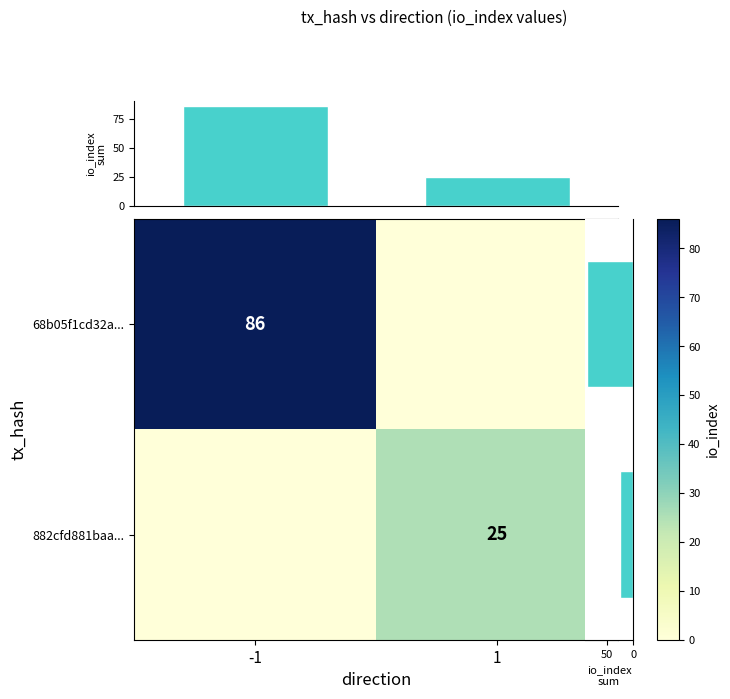

Is it true that 882cfd881baa... equals 25 at 1?

True